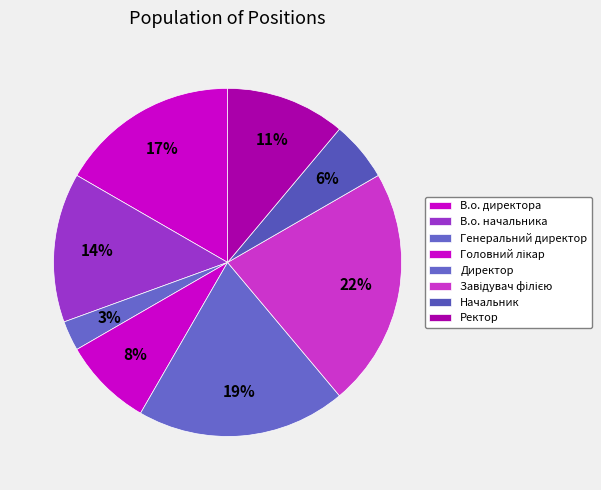

Do Ректор and В.о. директора together represent more than half of the pie?

No